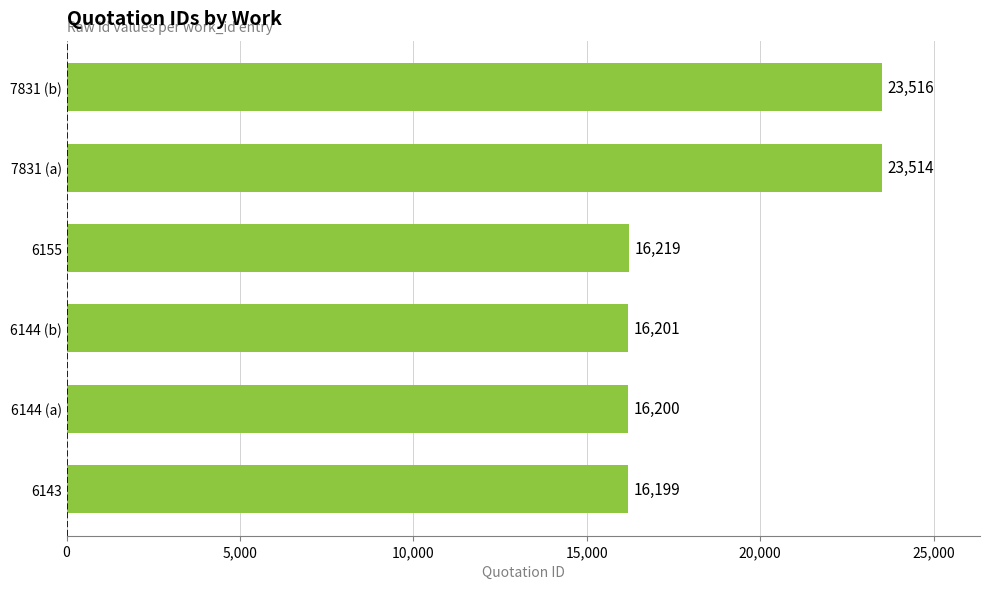

What is the maximum value shown in the chart?

23516